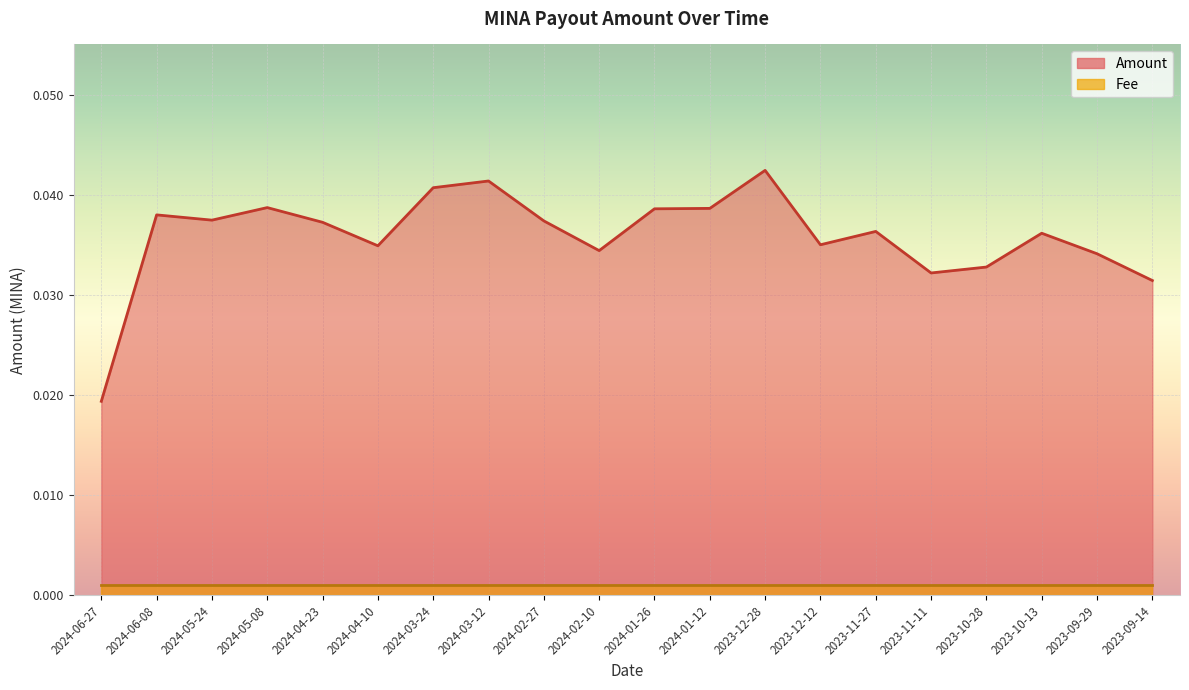

The value at 2024-05-24 is 0.0. True or false?

True